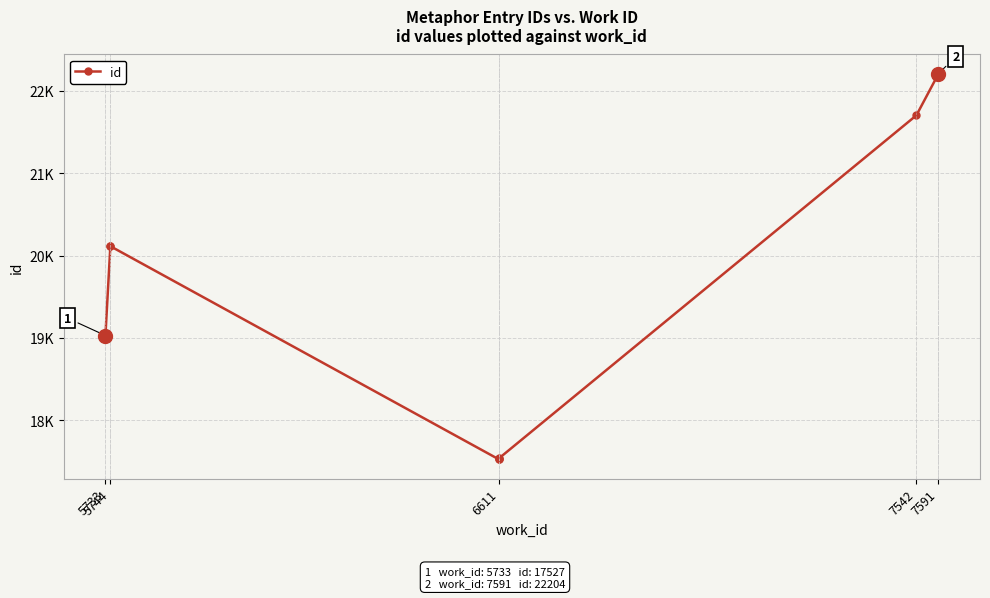

What is the average value?

20017